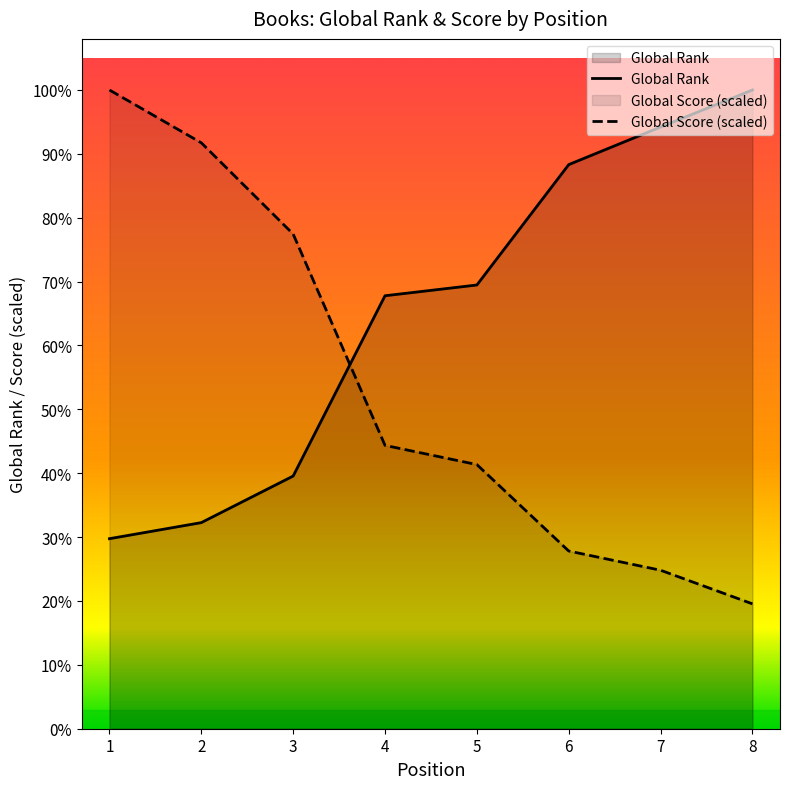

Reading left to right, what are all the values shown in this chart?

Global Rank: 1=2827.0	2=3066.0	3=3759.0	4=6441.0	5=6601.0	6=8392.0	7=8951.0	8=9502.0
Global Score: 1=9502.0	2=8716.1	3=7358.7	4=4215.2	5=3929.4	6=2643.4	7=2357.6	8=1857.5